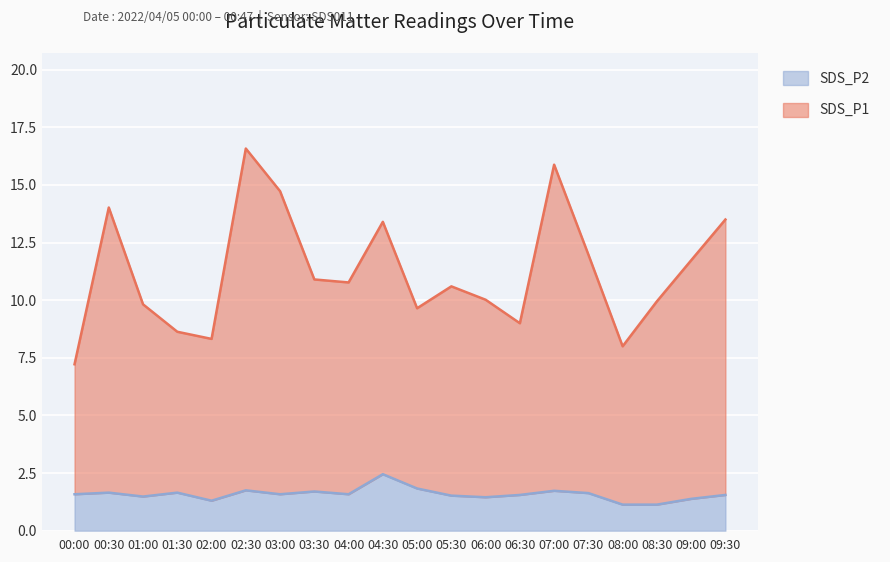

Reading right to left, what are all the values shown in this chart?

SDS_P1: 13.5	11.7	9.9	8.0	12.0	15.9	9.0	10.0	10.6	9.7	13.4	10.8	10.9	14.7	16.6	8.3	8.6	9.8	14.0	7.2
SDS_P2: 1.6	1.4	1.1	1.1	1.6	1.7	1.6	1.4	1.5	1.8	2.5	1.6	1.7	1.6	1.8	1.3	1.6	1.5	1.6	1.6